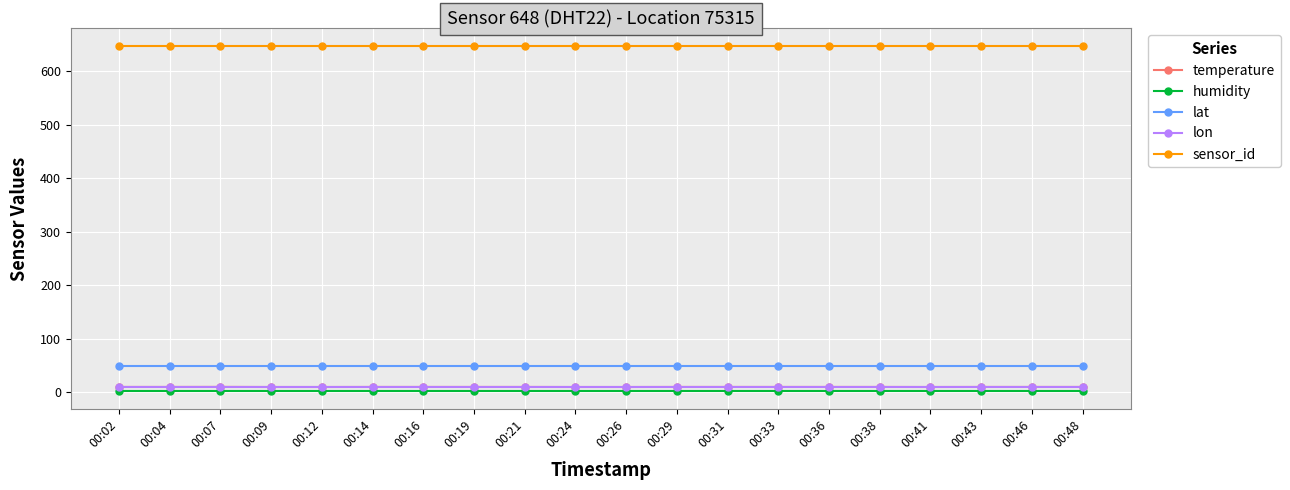

Which series has the widest spread of values?

temperature